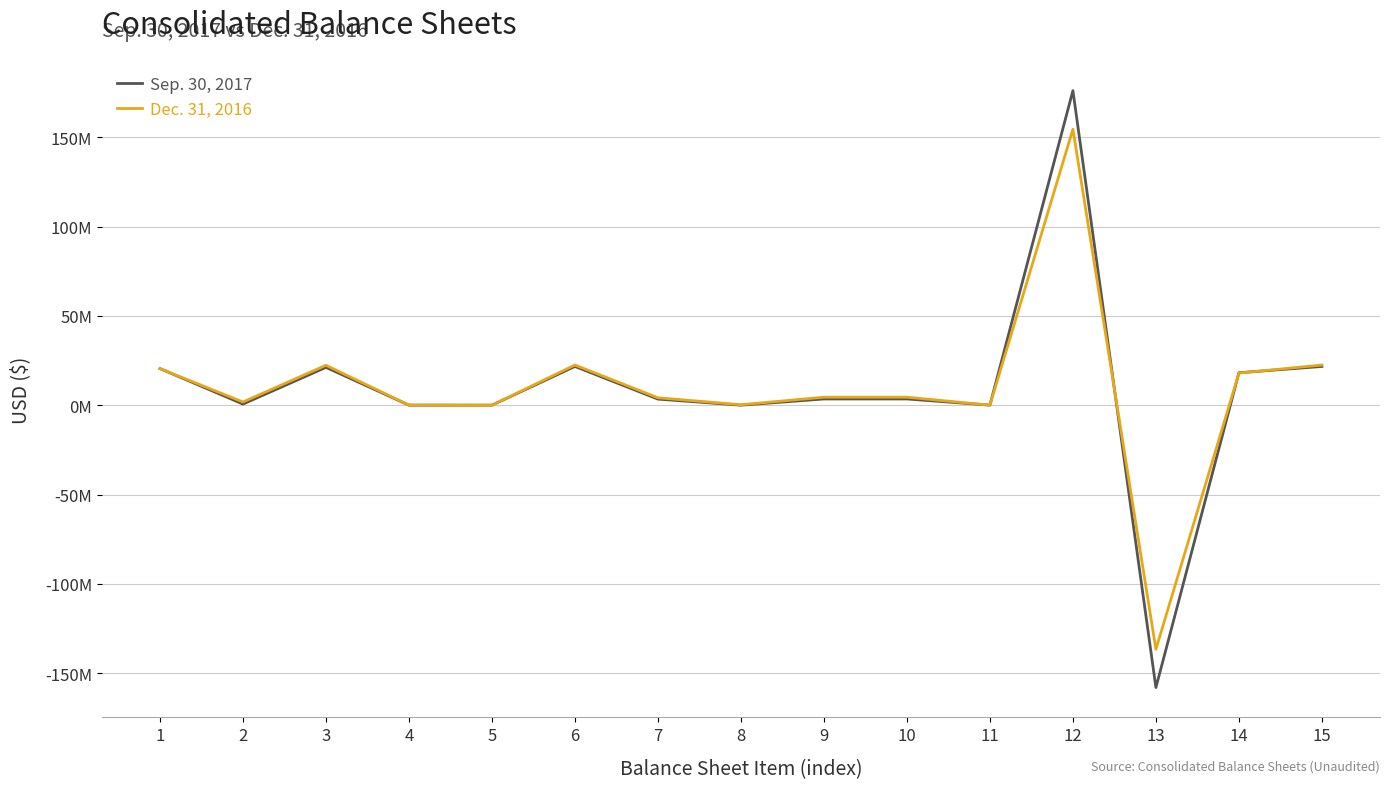

After their last crossing, which series has the higher values: Sep. 30, 2017 or Dec. 31, 2016?

Dec. 31, 2016